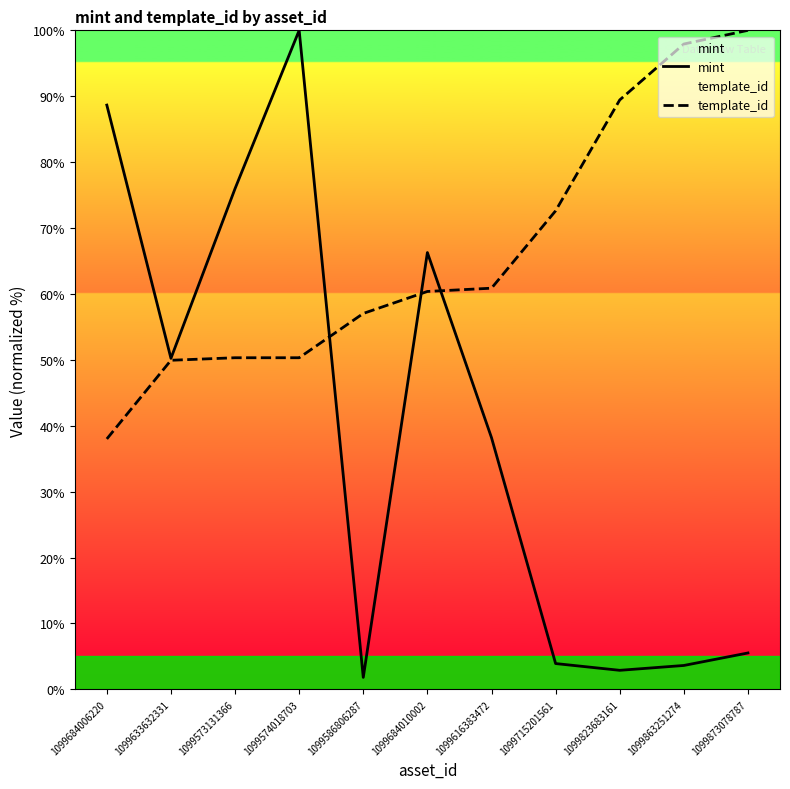

What is the label of the 8th point from the right?

1099574018703